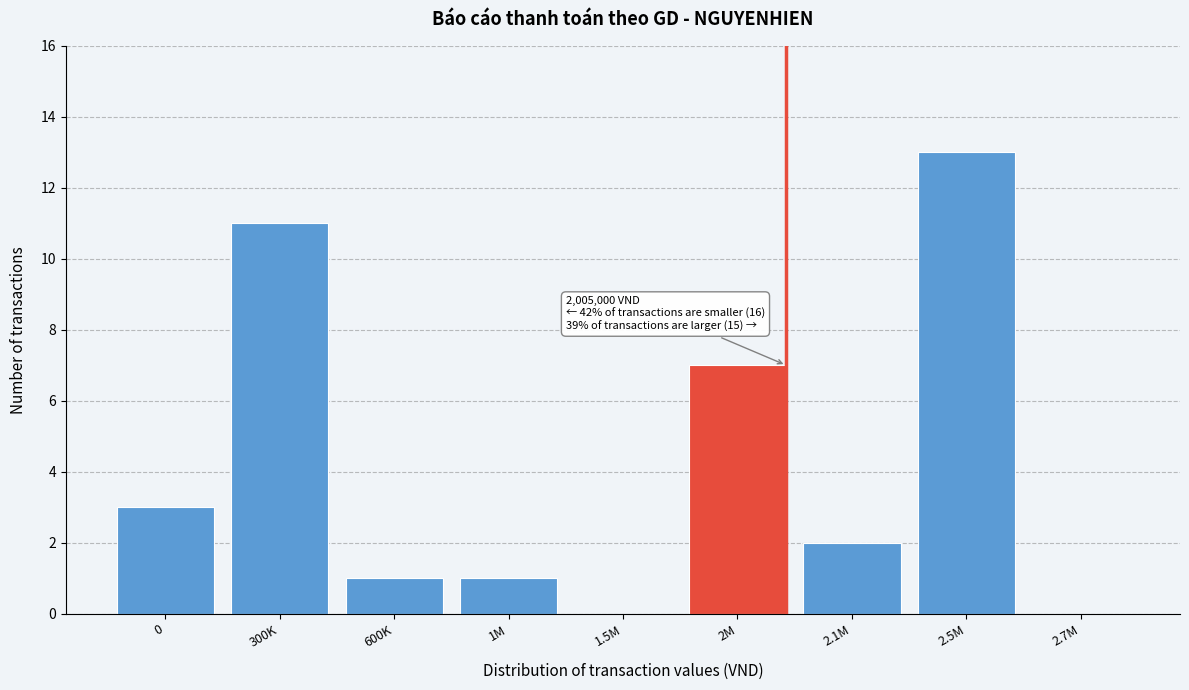

Reading right to left, list all the values displayed in this chart.

2.7M=0	2.5M=13	2.1M=2	2M=7	1.5M=0	1M=1	600K=1	300K=11	0=3